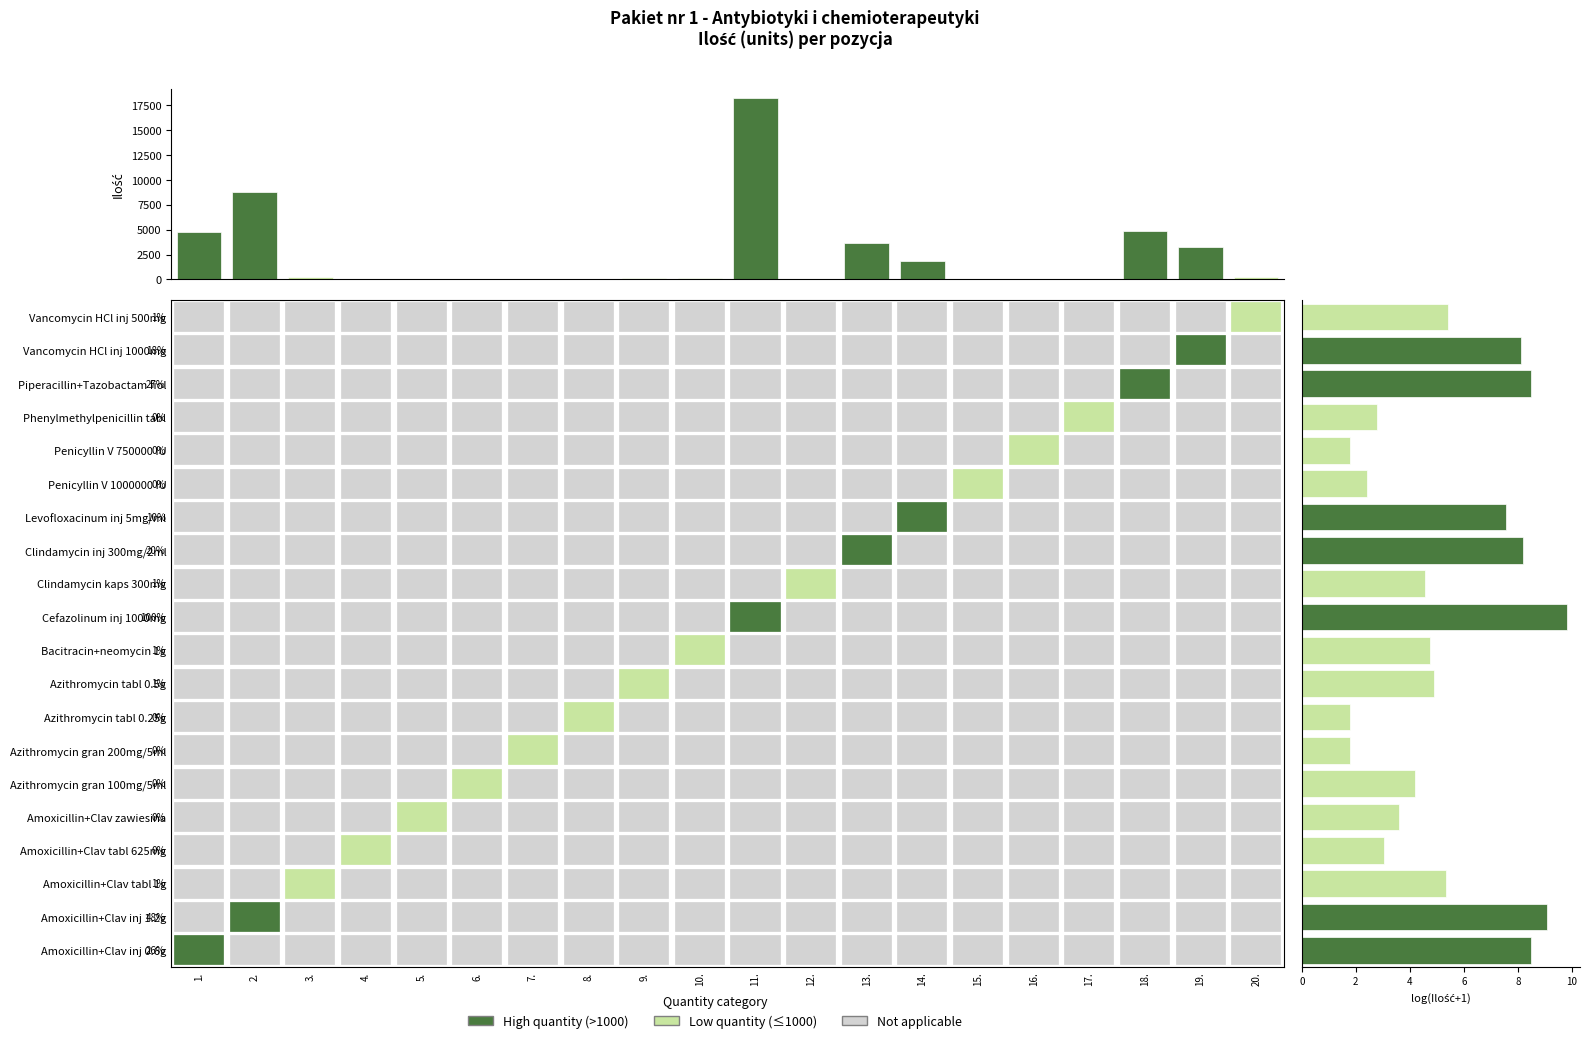

What is the sum of all 18. values?

4850